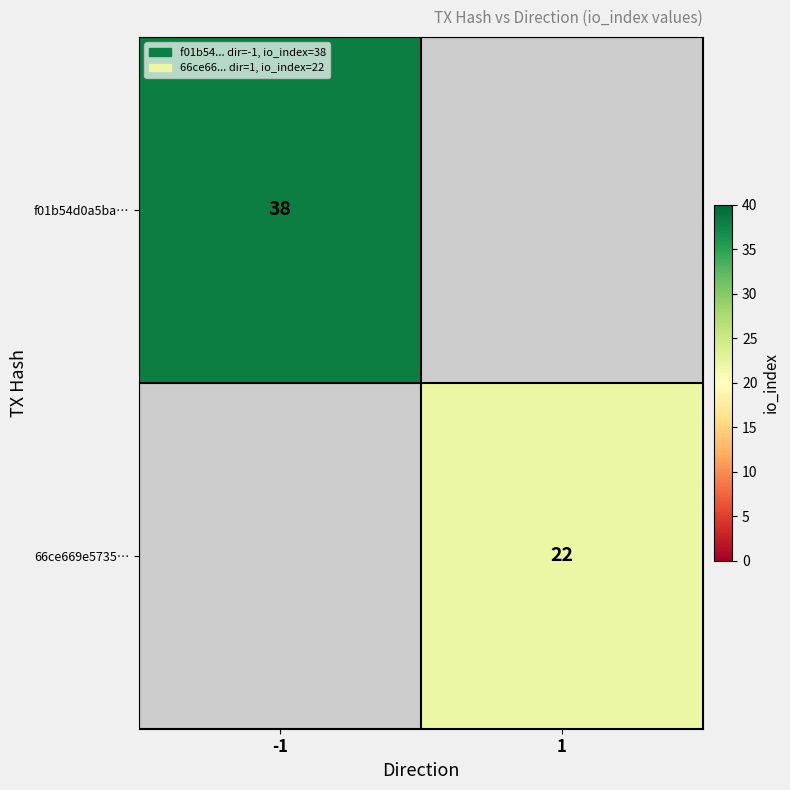

Is the value of 66ce669e5735… at 1 greater than the value of f01b54d0a5ba… at -1?

No